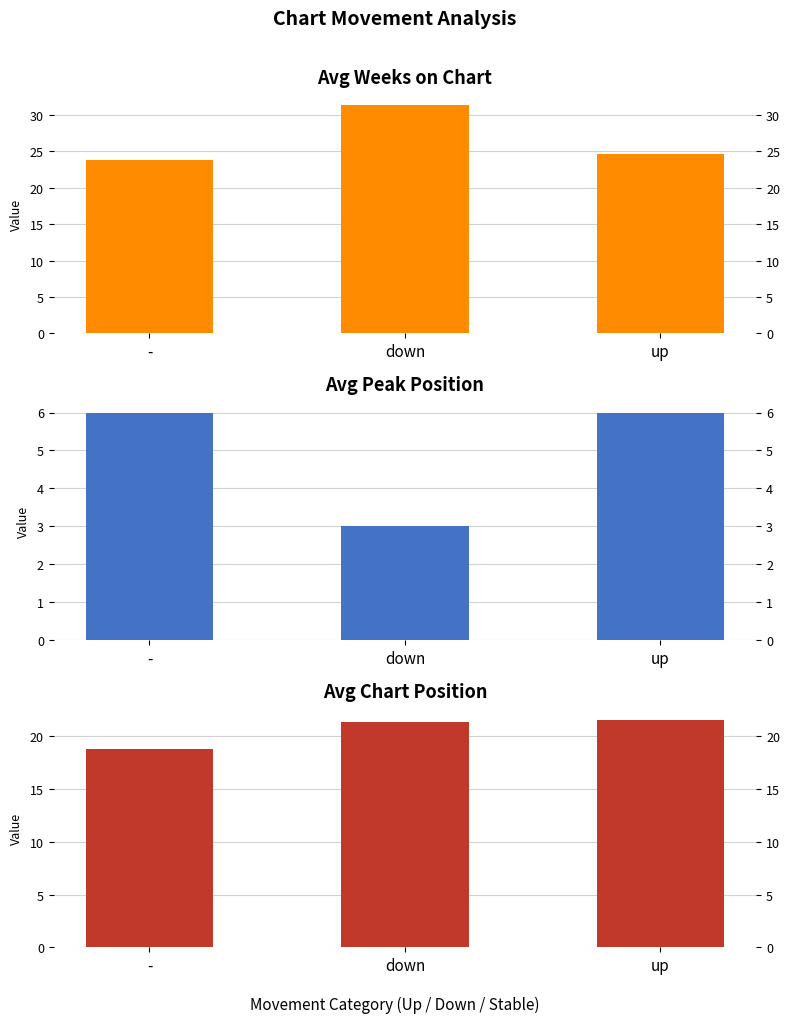

Which series has the widest spread of values?

Avg Weeks on Chart